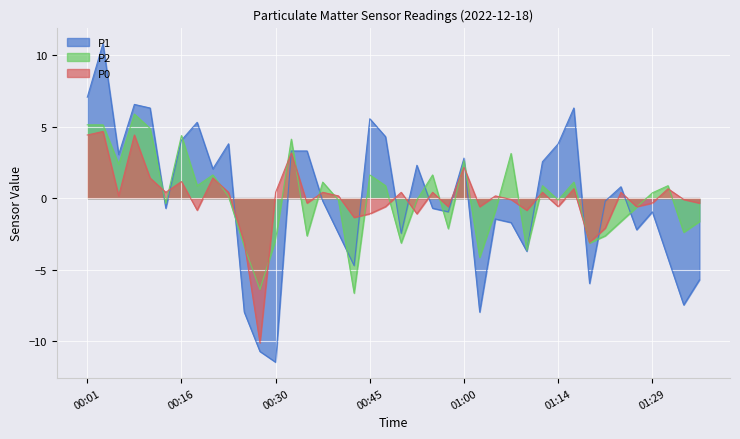

How many values in P2 are below zero?

20